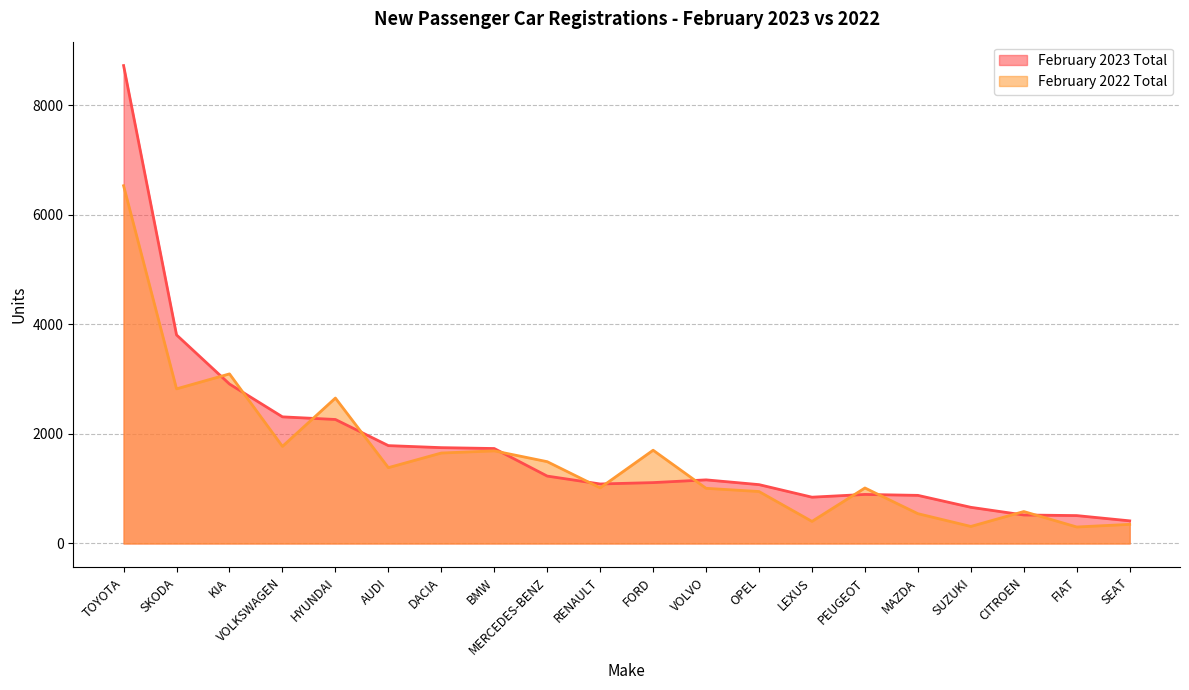

How many times do February 2022 Total and February 2023 Total cross each other?

12